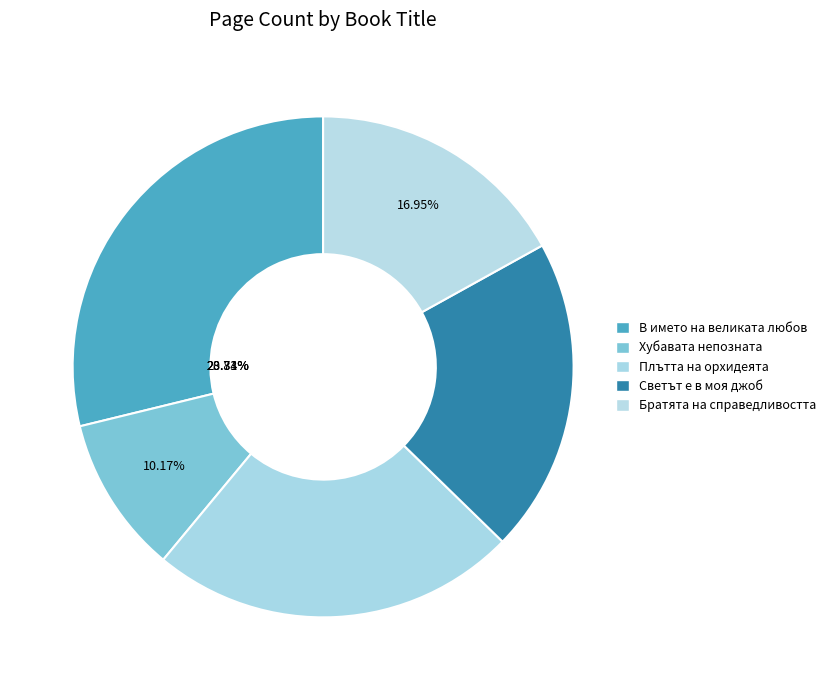

To the nearest percent, what is the combined percentage of Братята на справедливостта and Светът е в моя джоб?

37%